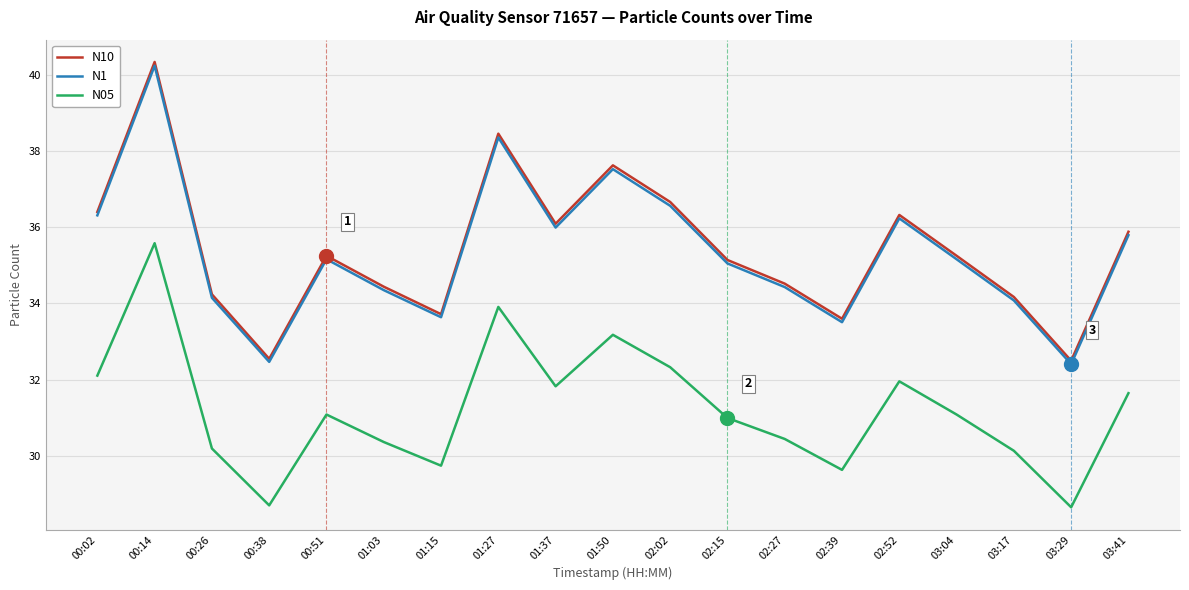

What is the average value of the N1 series?

35.3